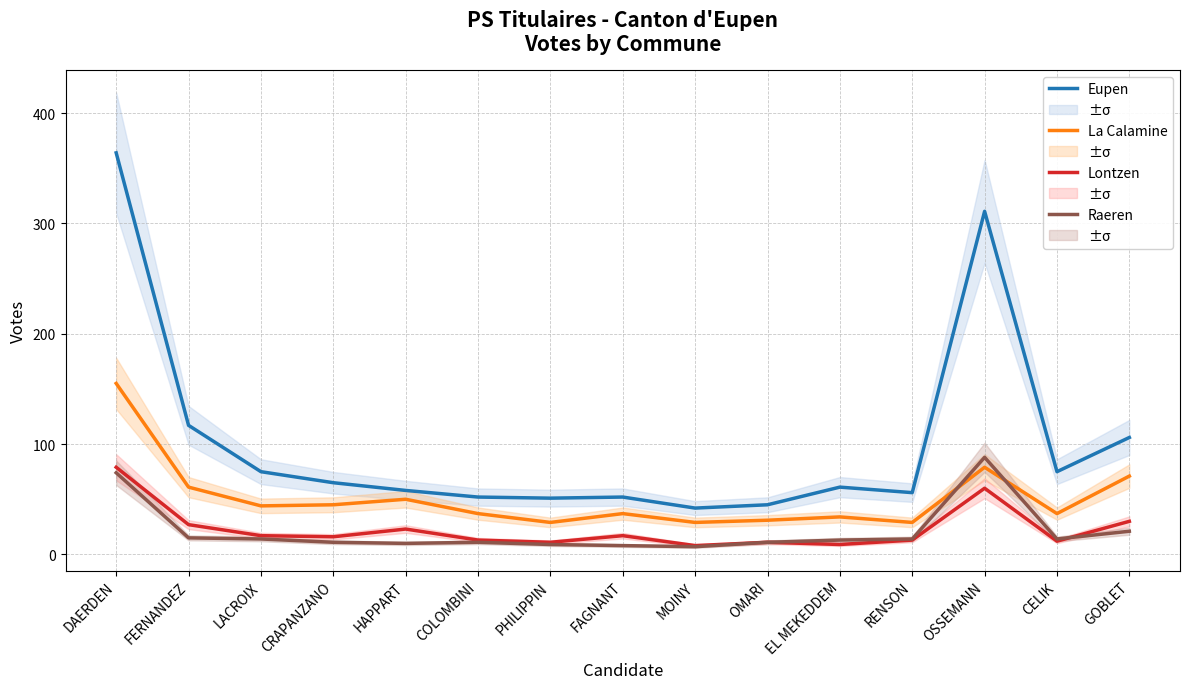

Reading left to right, extract all data points from this chart.

Eupen: DAERDEN=364	FERNANDEZ=117	LACROIX=75	CRAPANZANO=65	HAPPART=58	COLOMBINI=52	PHILIPPIN=51	FAGNANT=52	MOINY=42	OMARI=45	EL MEKEDDEM=61	RENSON=56	OSSEMANN=311	CELIK=75	GOBLET=106
La Calamine: DAERDEN=155	FERNANDEZ=61	LACROIX=44	CRAPANZANO=45	HAPPART=50	COLOMBINI=37	PHILIPPIN=29	FAGNANT=37	MOINY=29	OMARI=31	EL MEKEDDEM=34	RENSON=29	OSSEMANN=79	CELIK=37	GOBLET=71
Lontzen: DAERDEN=79	FERNANDEZ=27	LACROIX=17	CRAPANZANO=16	HAPPART=23	COLOMBINI=13	PHILIPPIN=11	FAGNANT=17	MOINY=8	OMARI=11	EL MEKEDDEM=9	RENSON=13	OSSEMANN=60	CELIK=12	GOBLET=30
Raeren: DAERDEN=74	FERNANDEZ=15	LACROIX=14	CRAPANZANO=11	HAPPART=10	COLOMBINI=11	PHILIPPIN=9	FAGNANT=8	MOINY=7	OMARI=11	EL MEKEDDEM=13	RENSON=14	OSSEMANN=88	CELIK=14	GOBLET=21